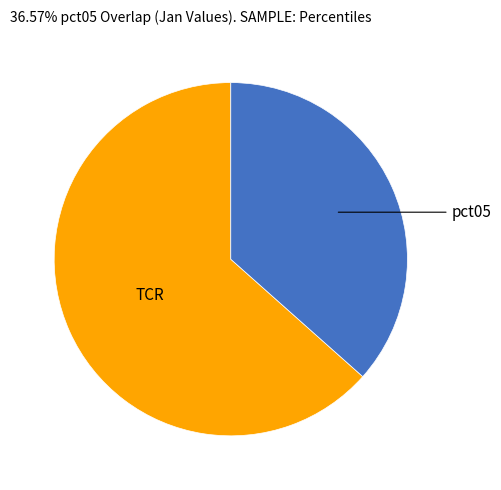

Does any single category account for the majority?

Yes